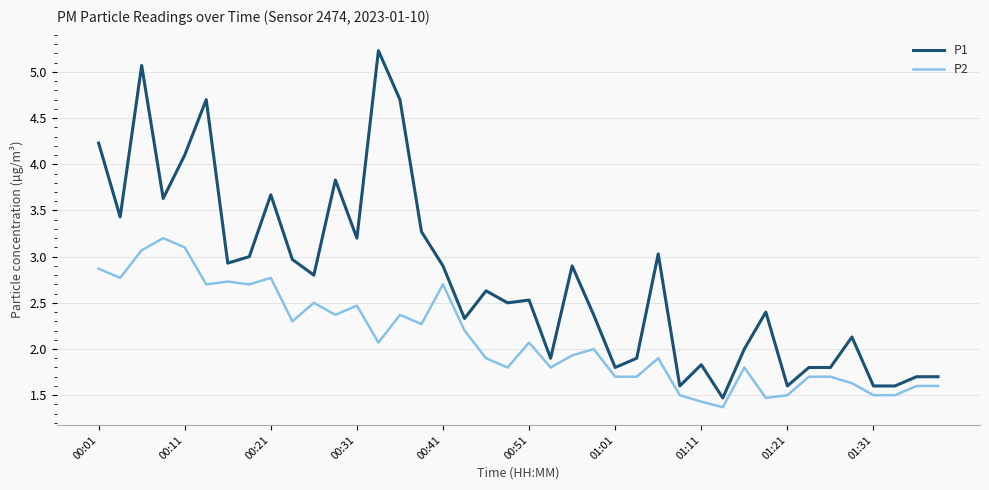

What is the sum of all P2 values?

84.3